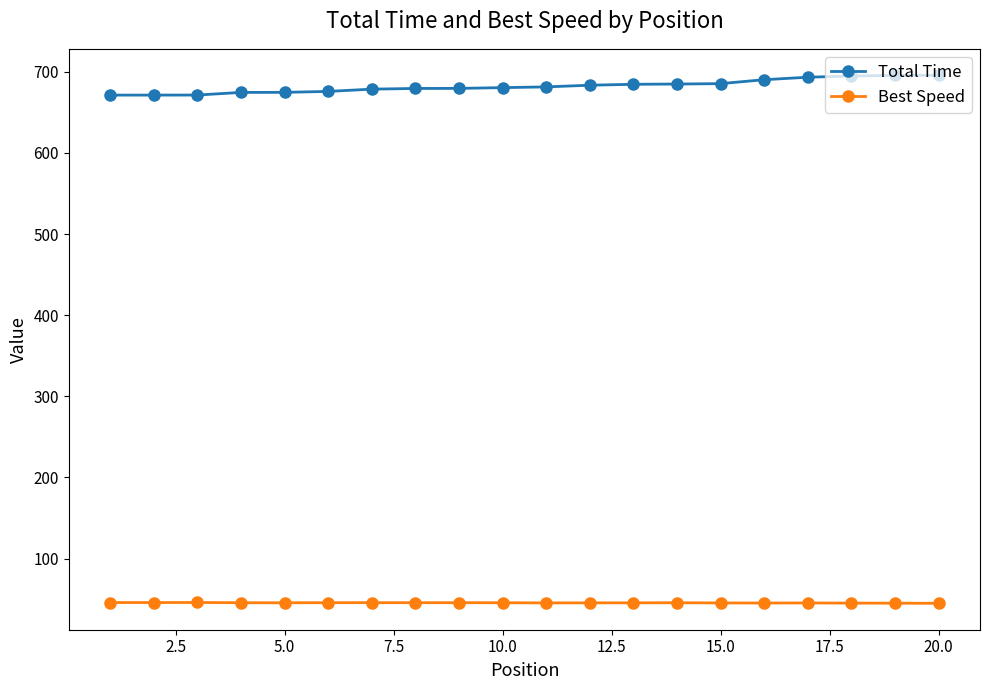

In Best Speed, how many points are lower than both neighbors (excluding endpoints)?

5